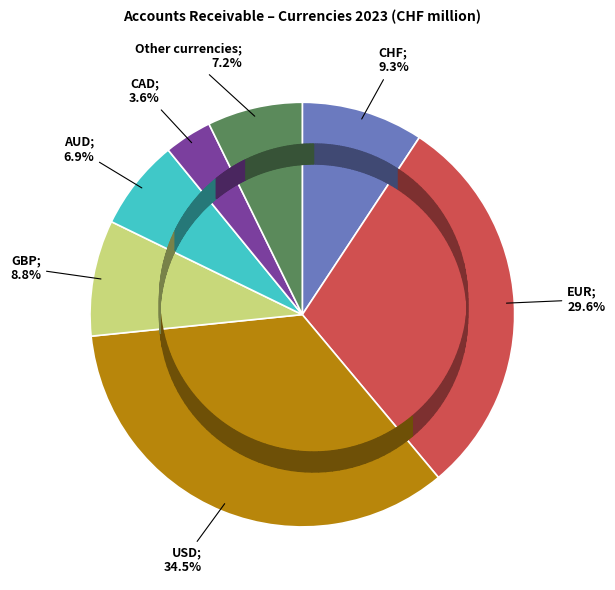

Does any single category account for the majority?

No